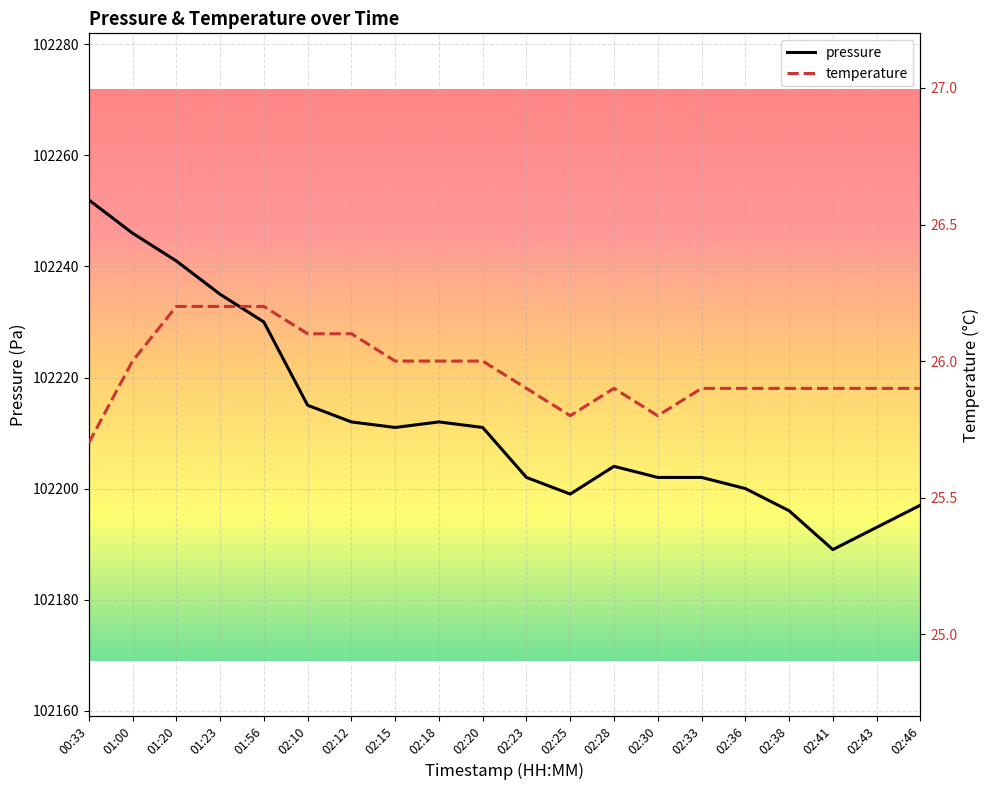

At which label is temperature closest to 25?

00:33